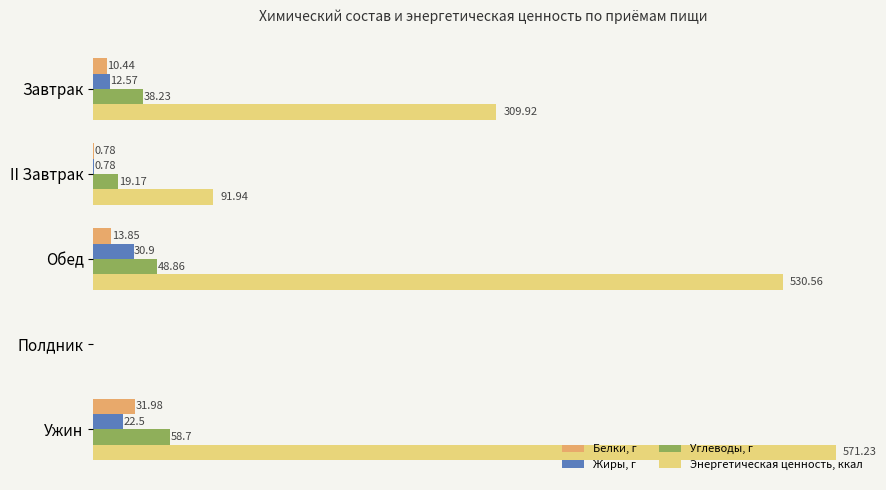

Which series has the largest total across all categories?

Энергетическая ценность, ккал